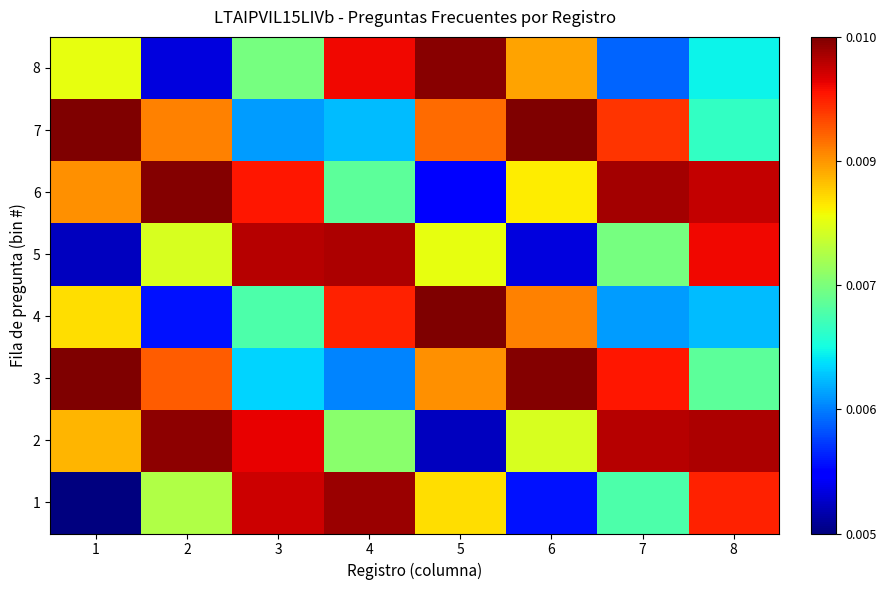

How many data points does each series have?

8